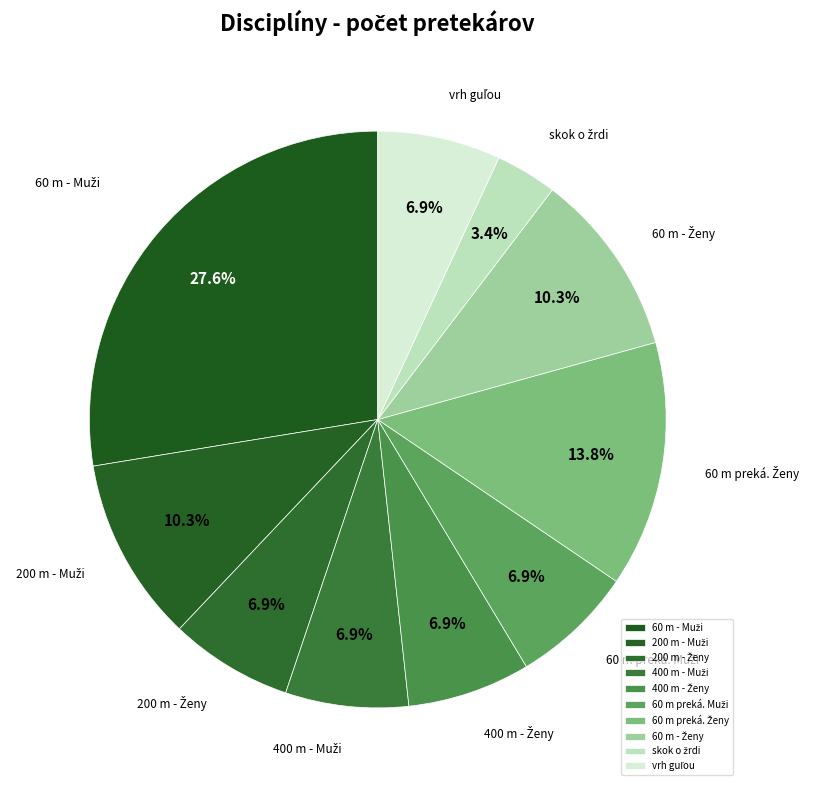

Is there a majority slice in this chart?

No